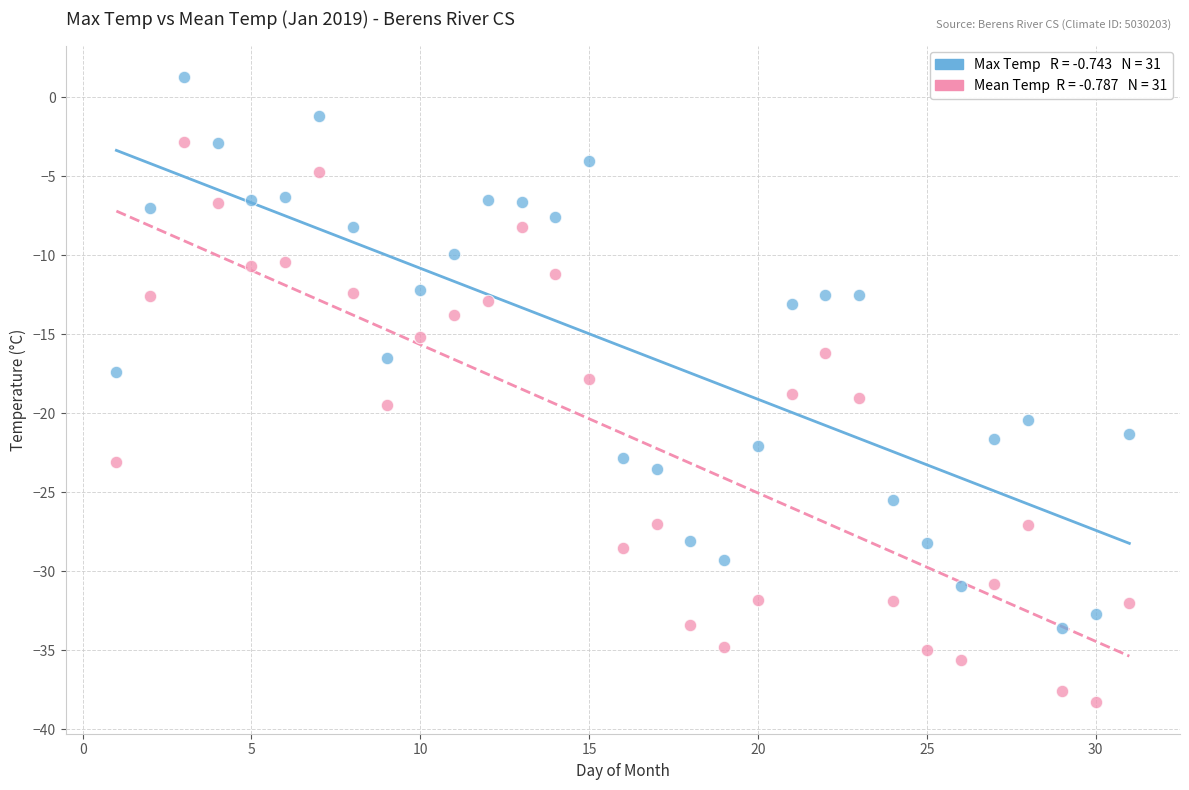

Across all data points, what is the range of X values (max minus min)?

30.0